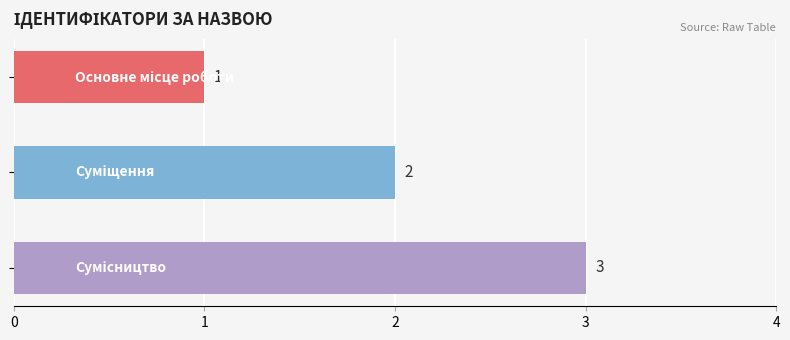

How many values are between 1 and 3?

3